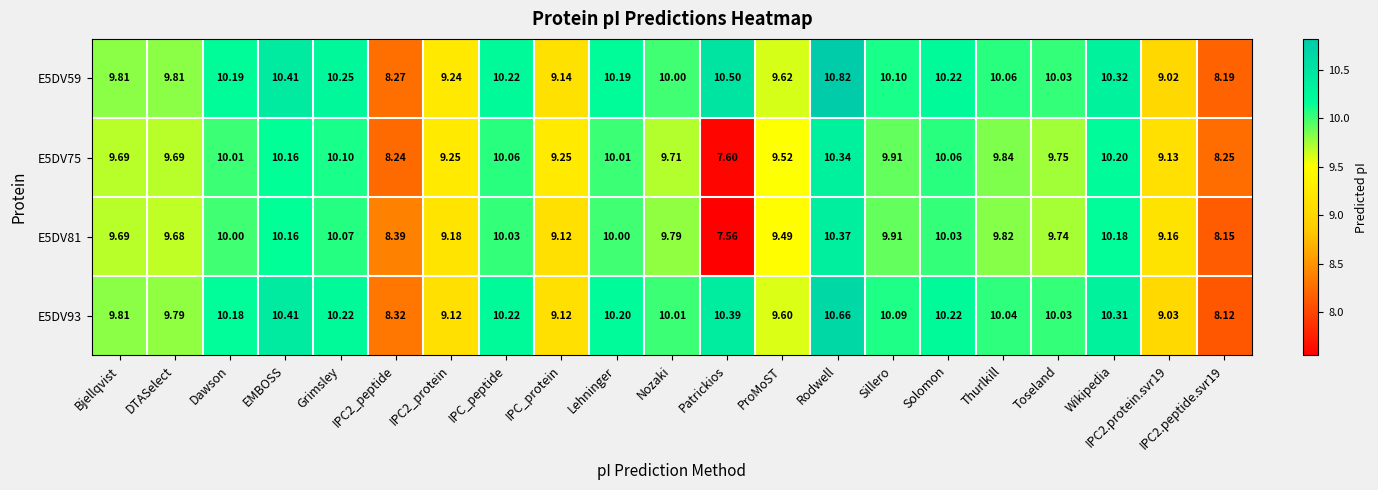

Which series has the widest spread of values?

E5DV81